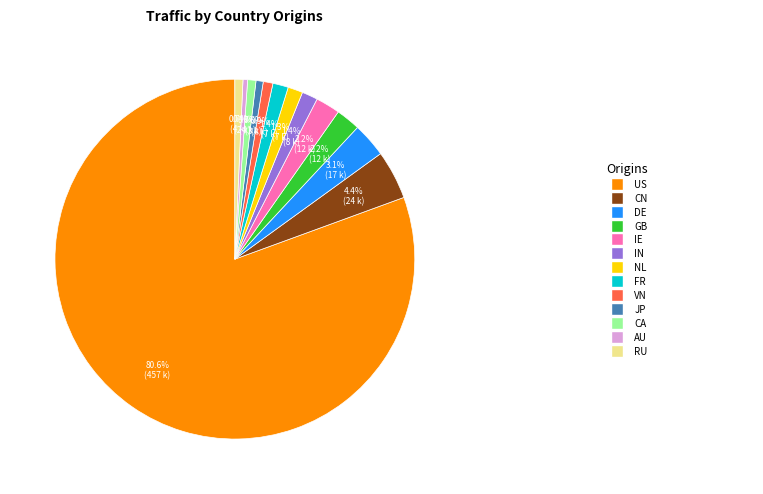

Is there a majority slice in this chart?

Yes